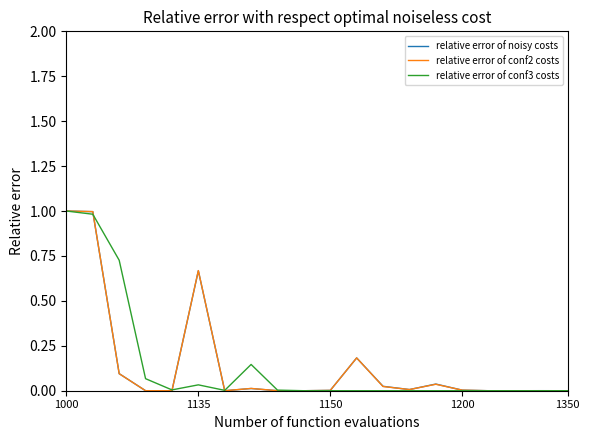

What is the greatest value displayed?

1.0